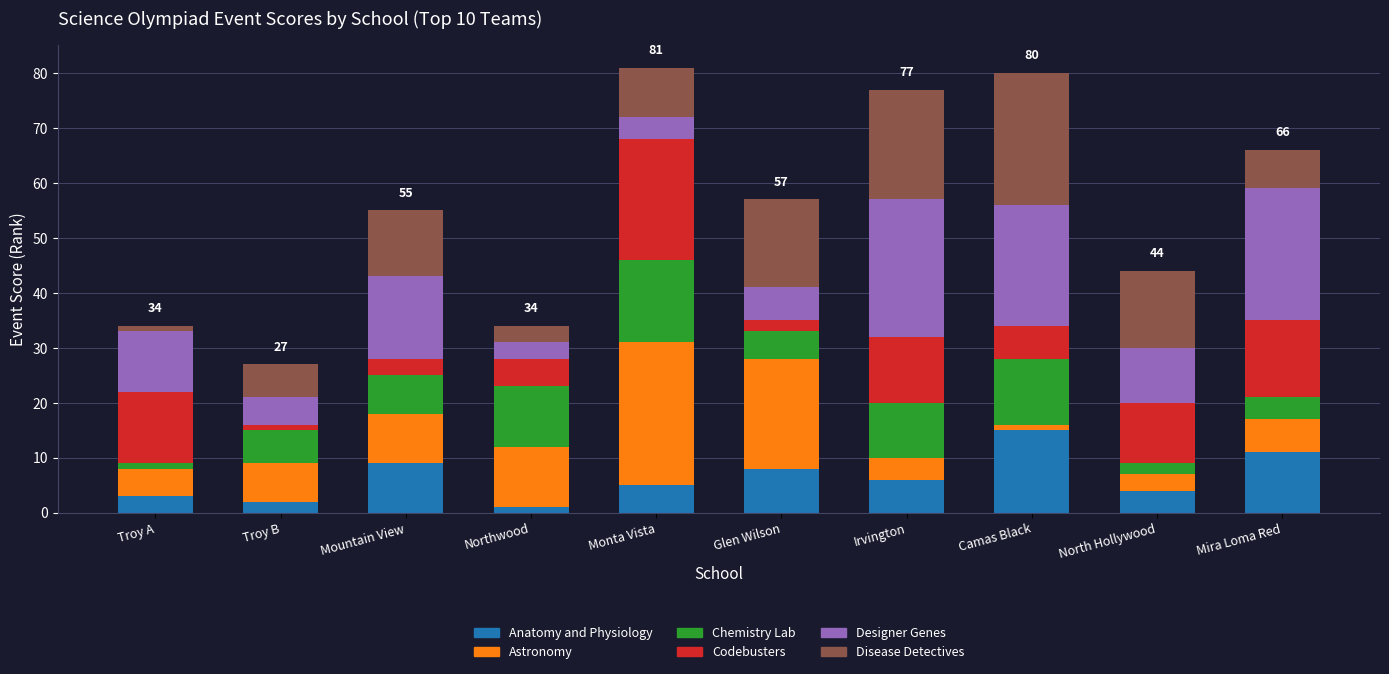

What is the highest value of the Anatomy and Physiology series?

15